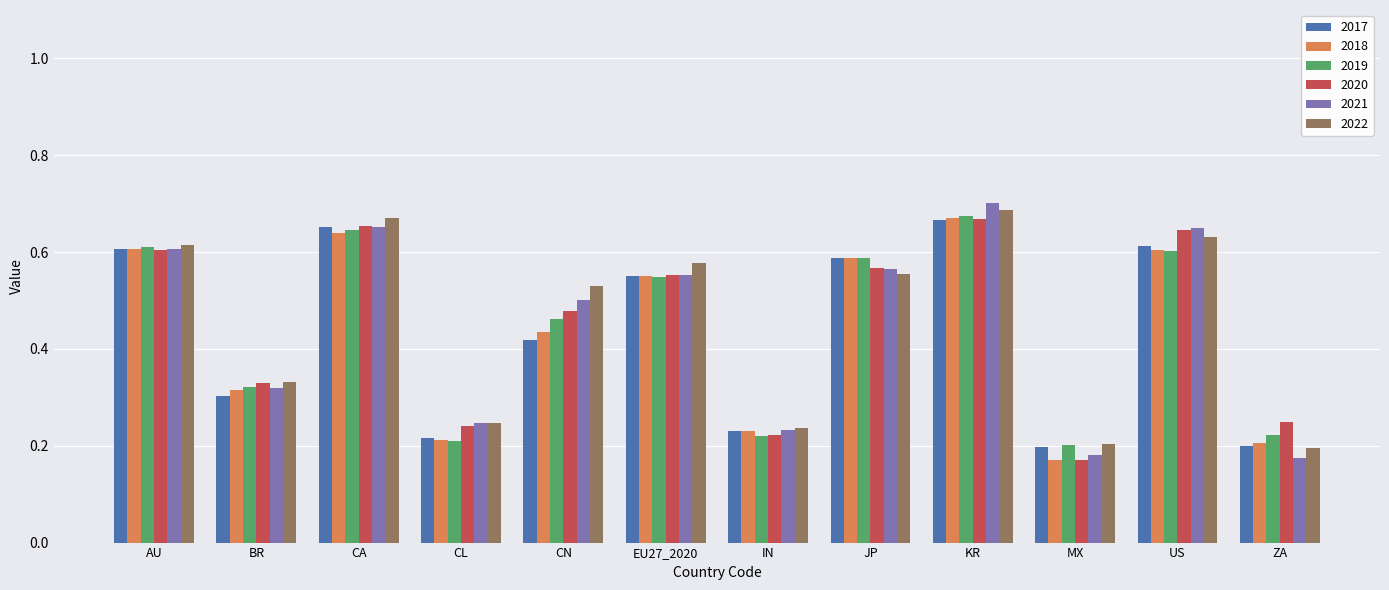

How many categories are shown in the chart?

12